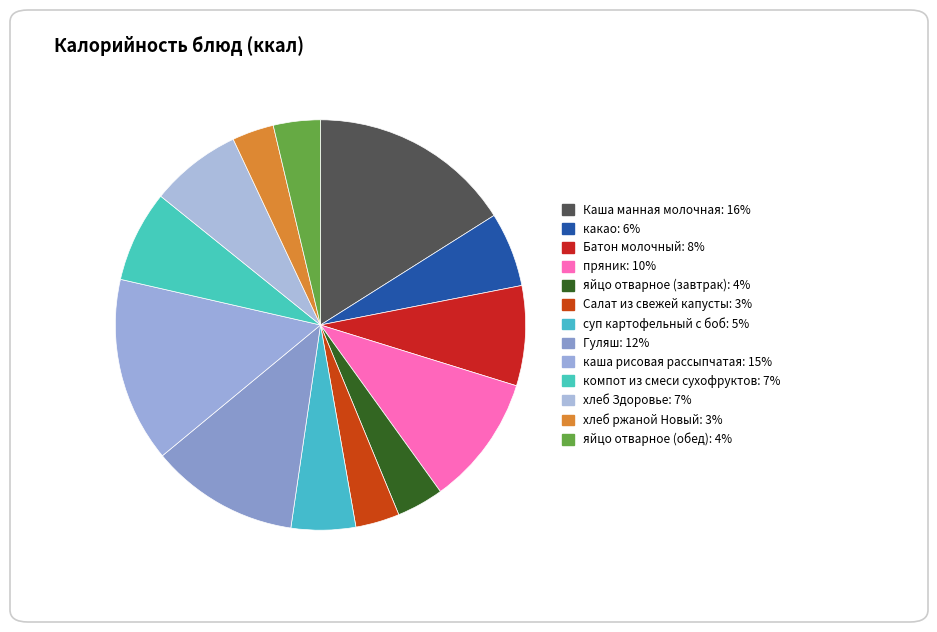

Which slice is the smallest?

хлеб ржаной Новый